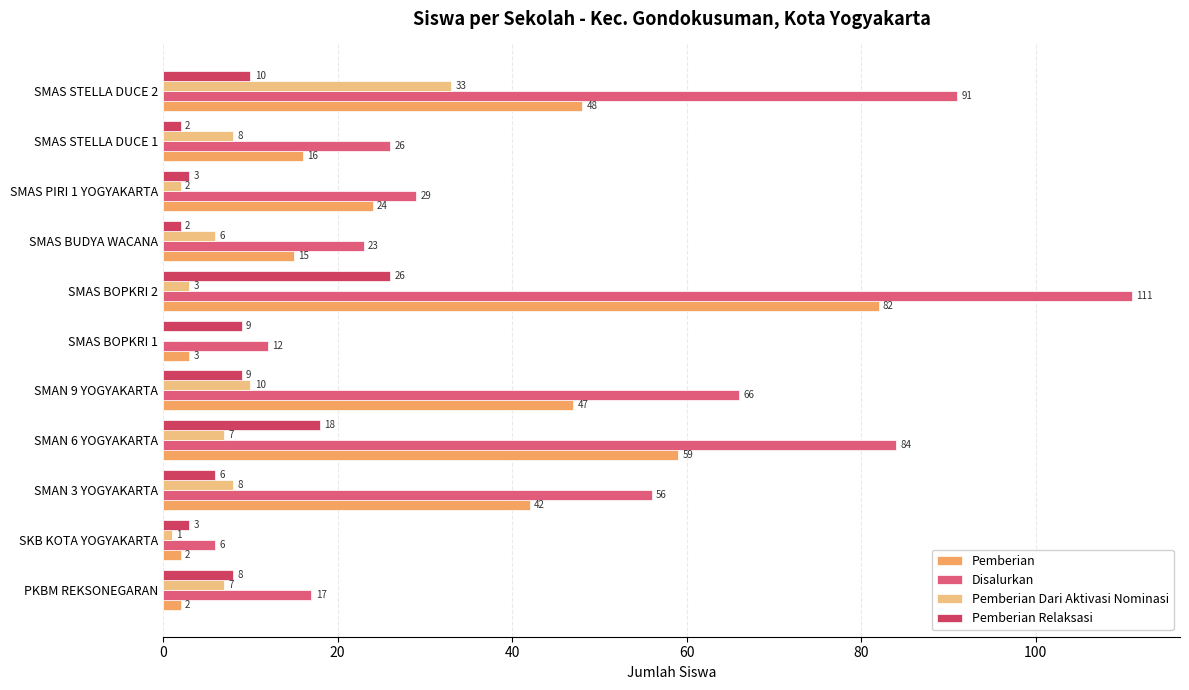

Between SMAS BUDYA WACANA and SMAS STELLA DUCE 2, which series saw the biggest shift?

Disalurkan